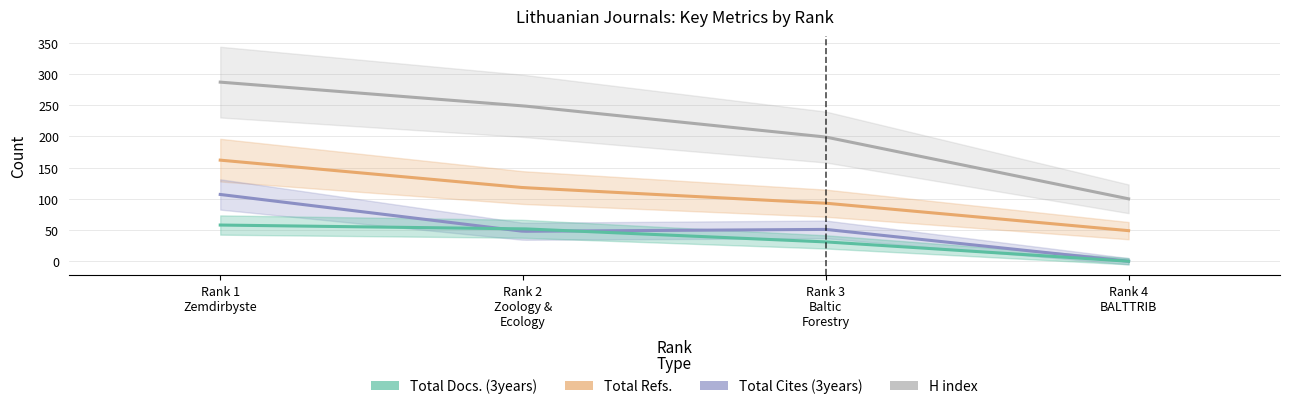

Between 4 and 2, which is larger?

2